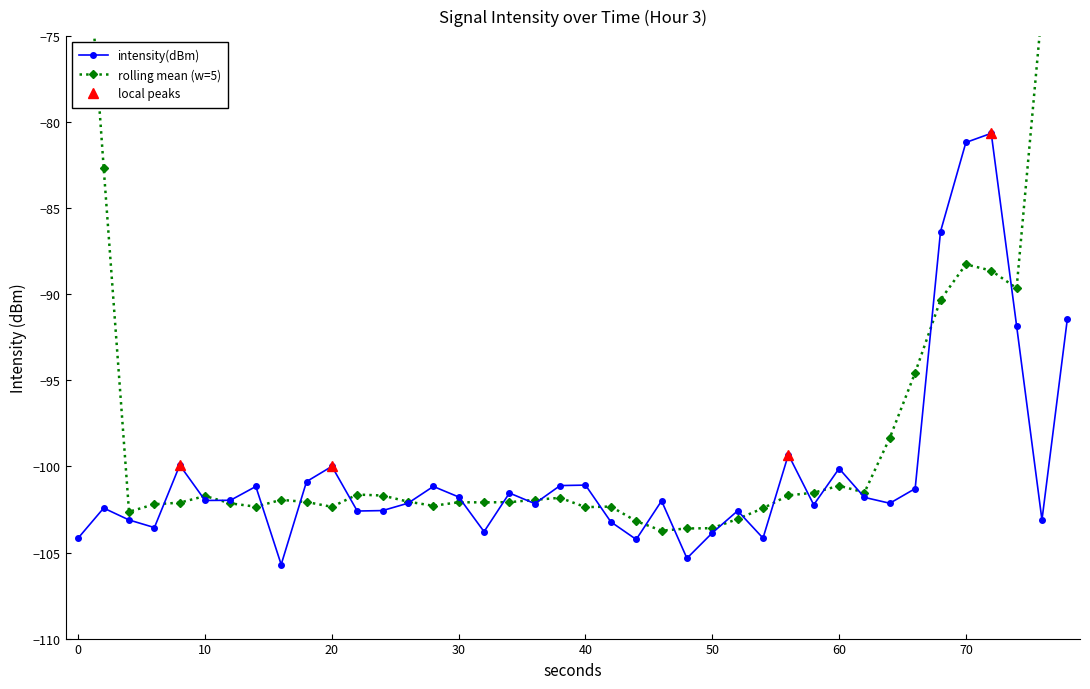

How many data points are above -101?

10